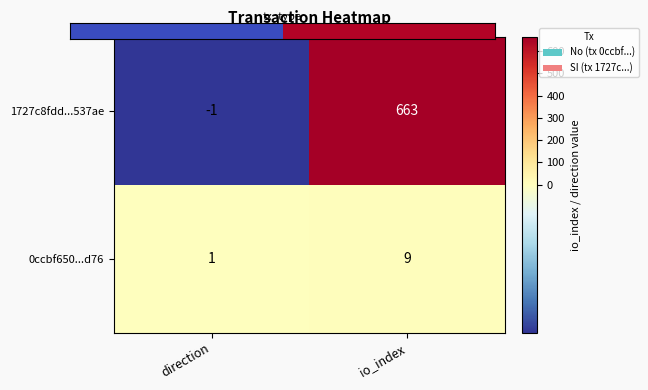

At which label is 0ccbf650...d76 closest to 5?

direction